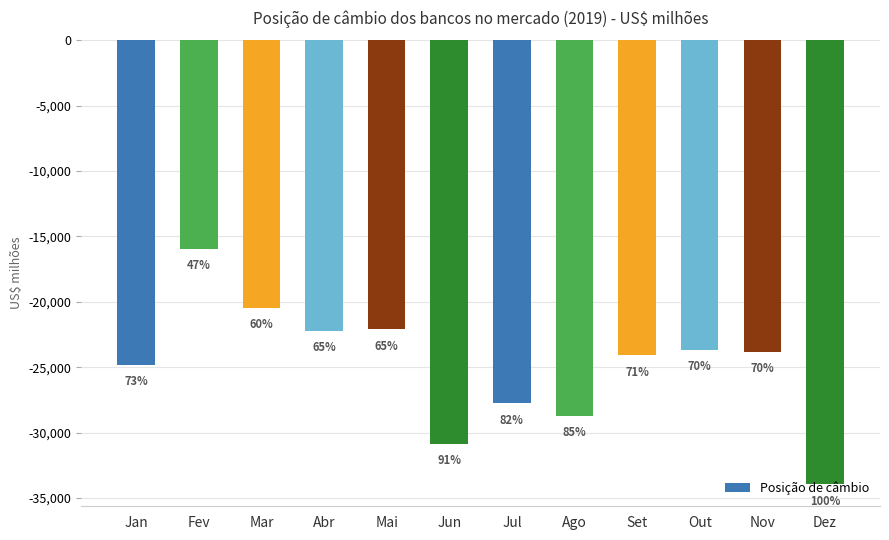

How many bars are there in total?

12